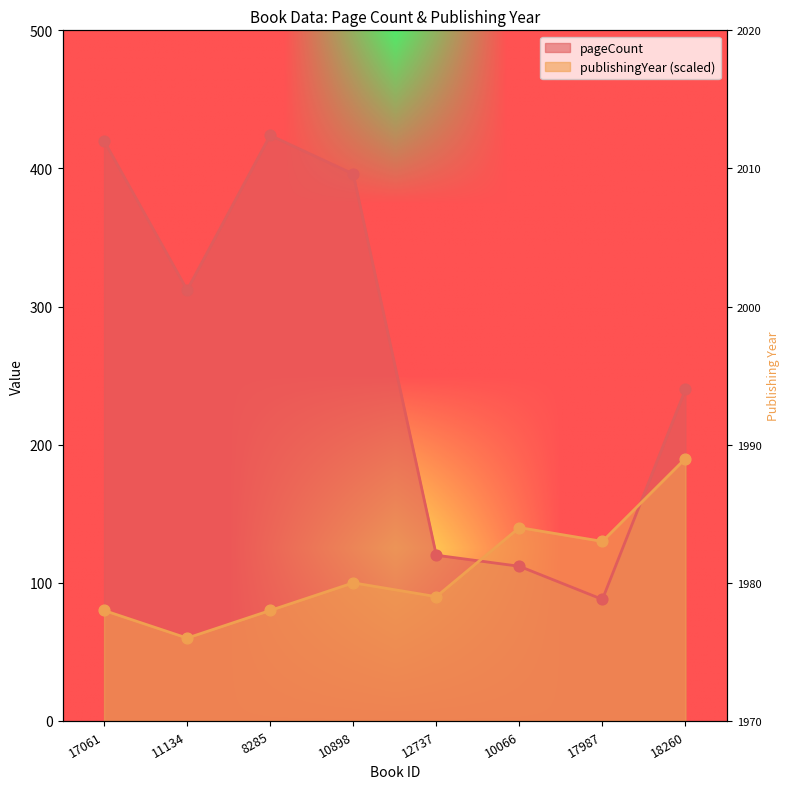

Which series contains the highest Y value?

pageCount